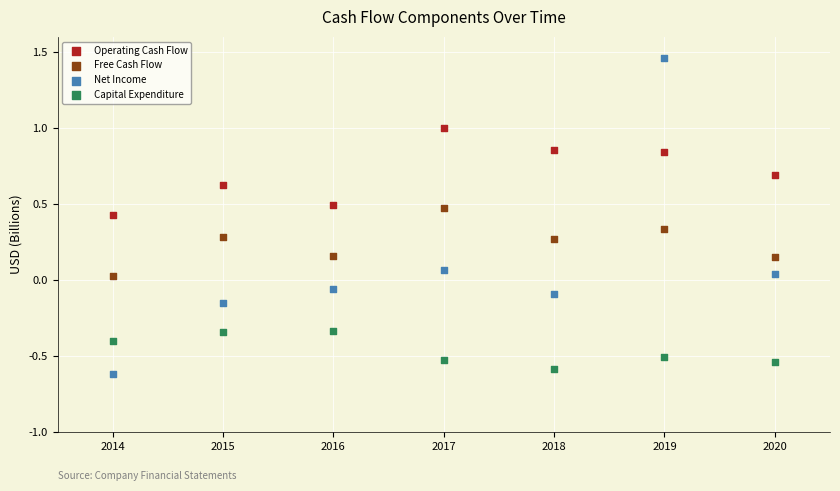

Across all data points, what is the range of X values (max minus min)?

6.0